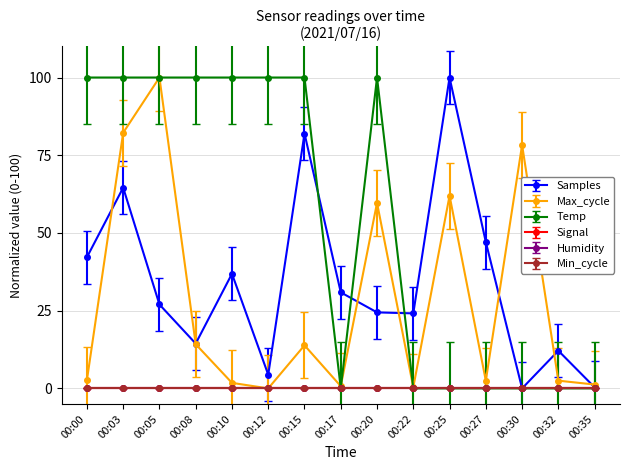

Does the chart have visible grid lines?

Yes